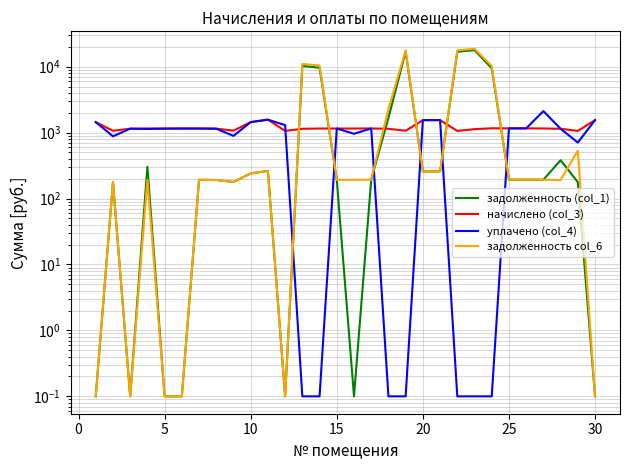

True or false: задолженность col_6 has a value of 0.1 at 5.

False